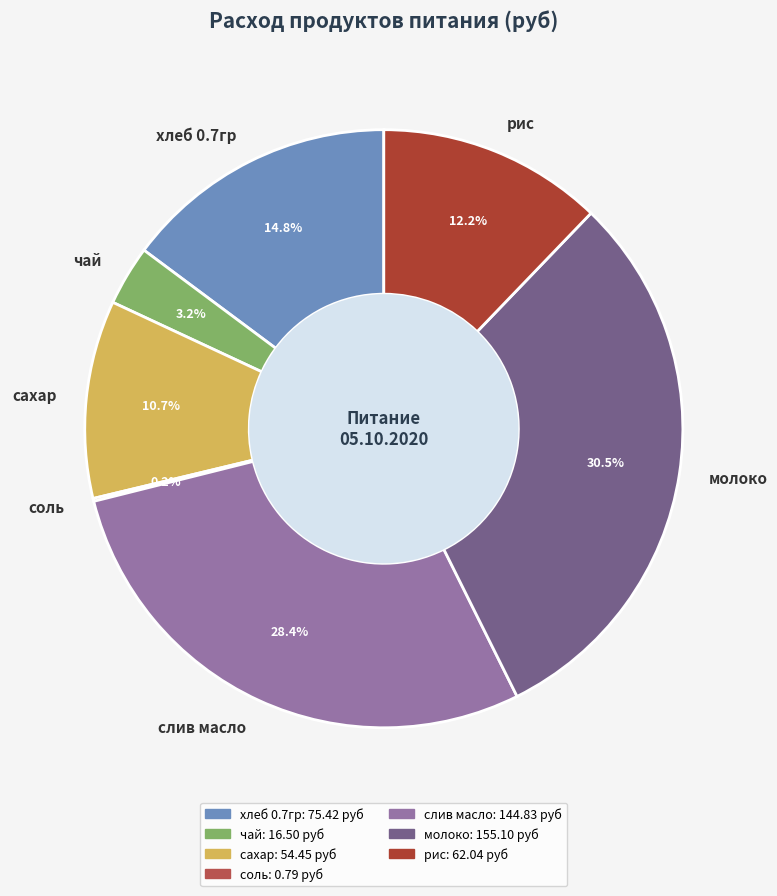

Which has a higher value, хлеб 0.7гр or слив масло?

слив масло